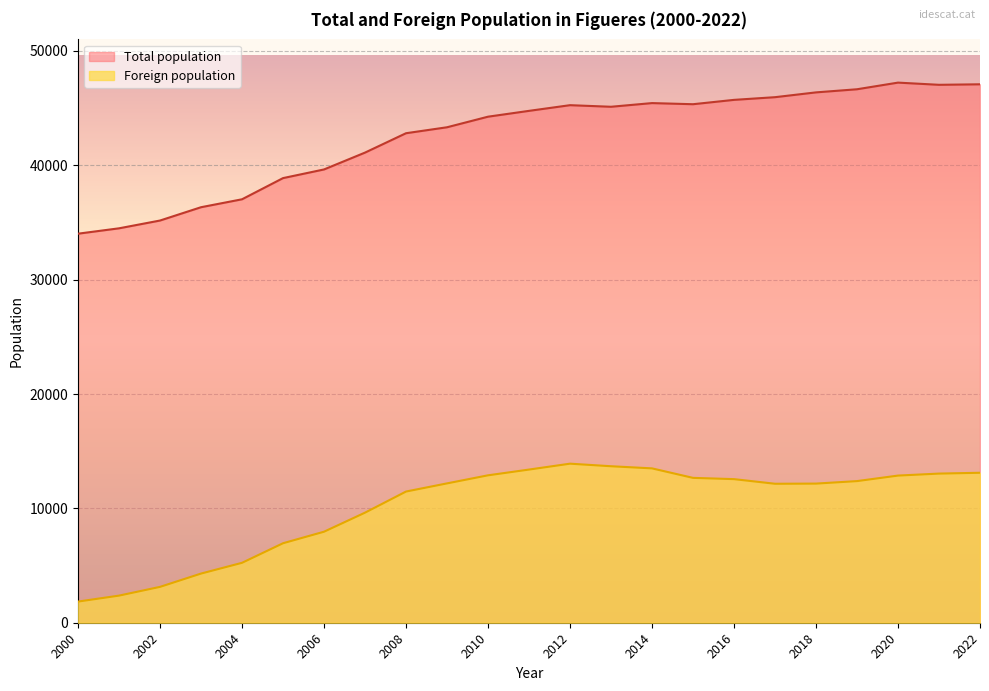

Rank the series by their maximum value, from lowest to highest.

Foreign population, Total population